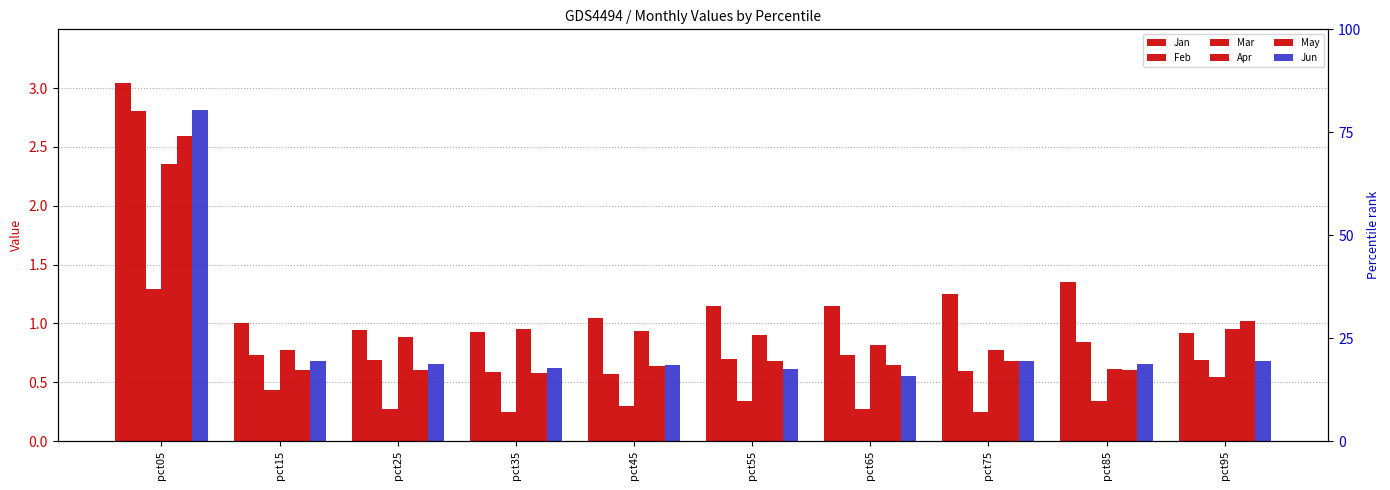

How many bars are there in total?

60